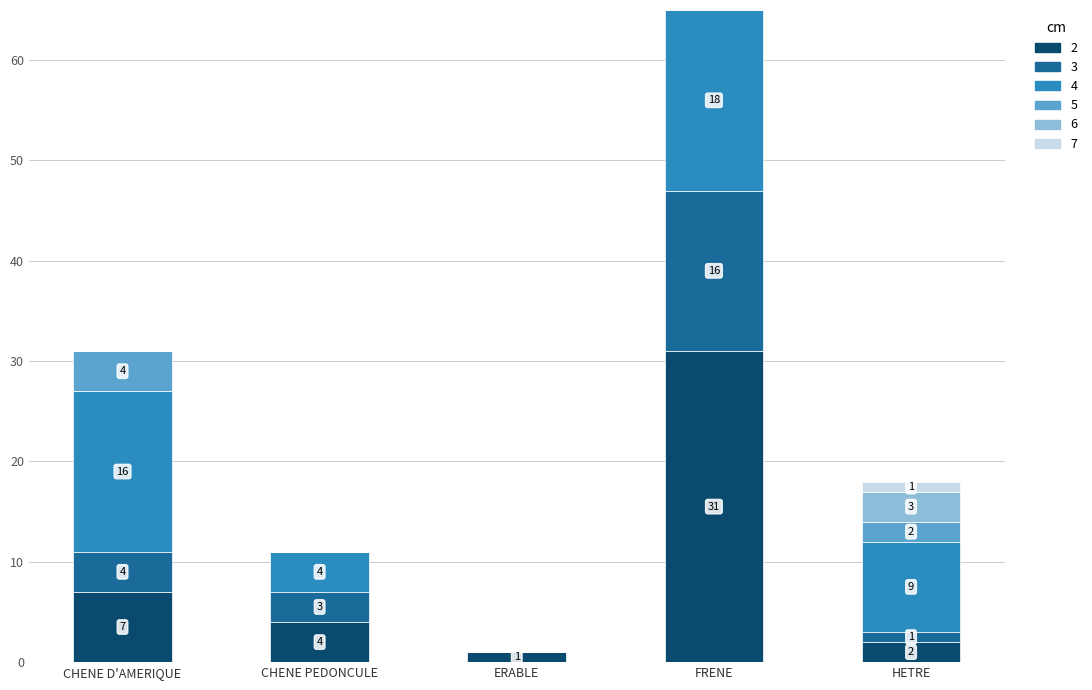

Are the bars horizontal?

No